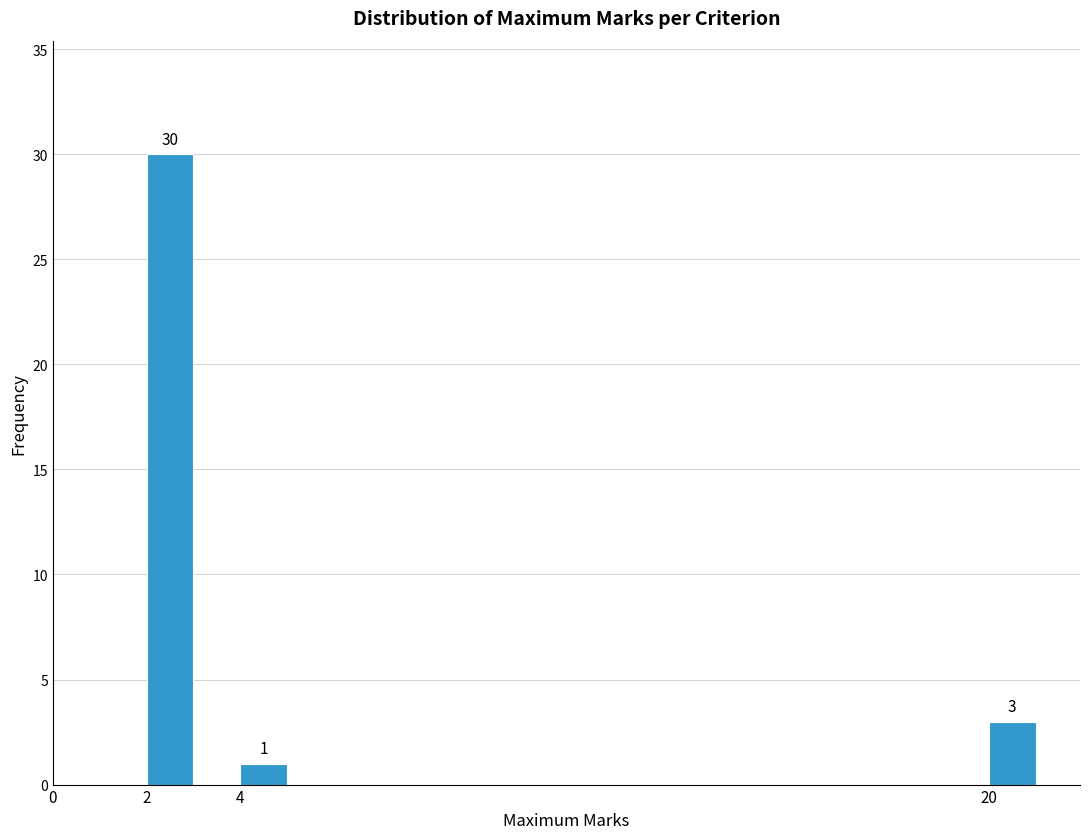

Reading right to left, list all the values displayed in this chart.

20=3	4=1	2=30